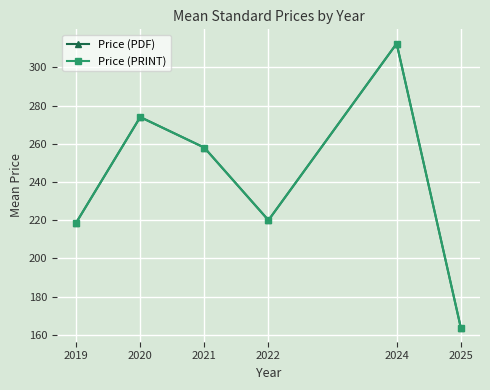

What is the value of the Price (PDF) point at the 5th from the left?

312.5